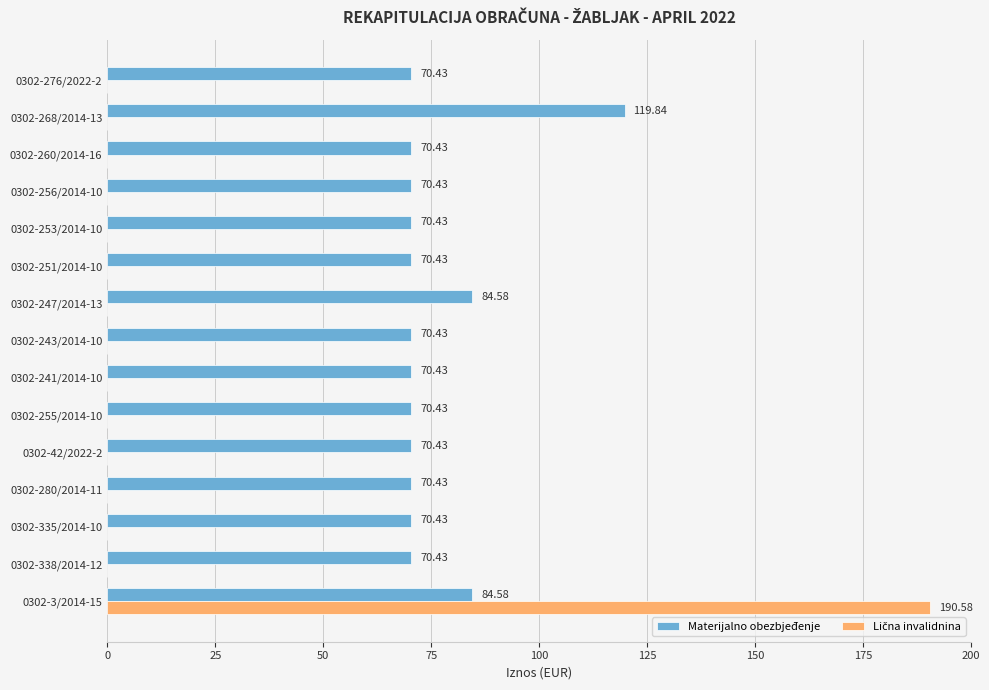

Which series has the largest total across all categories?

Materijalno obezbjeđenje